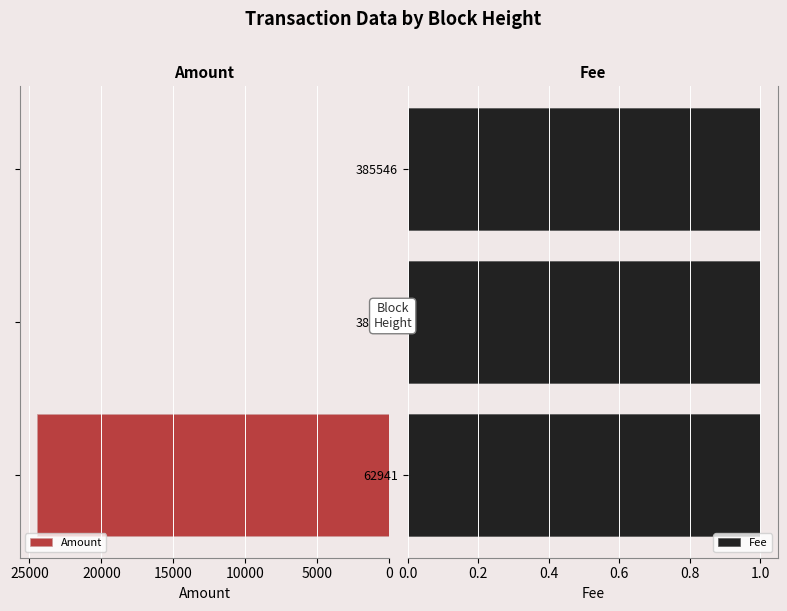

What is the highest value of the Amount series?

24459